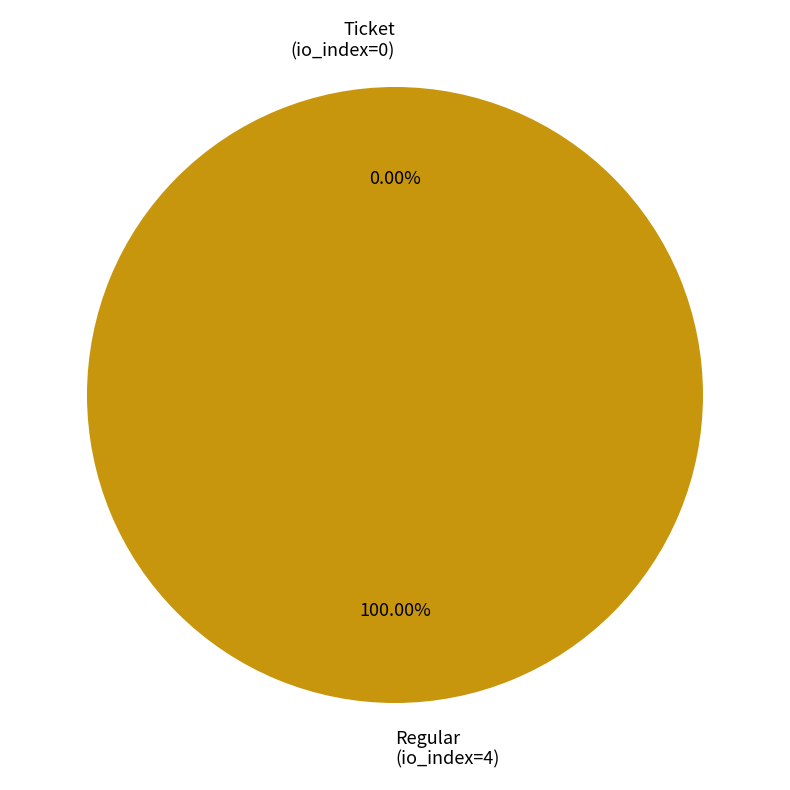

What is the smallest slice in the pie chart?

Ticket (tx_index=0)